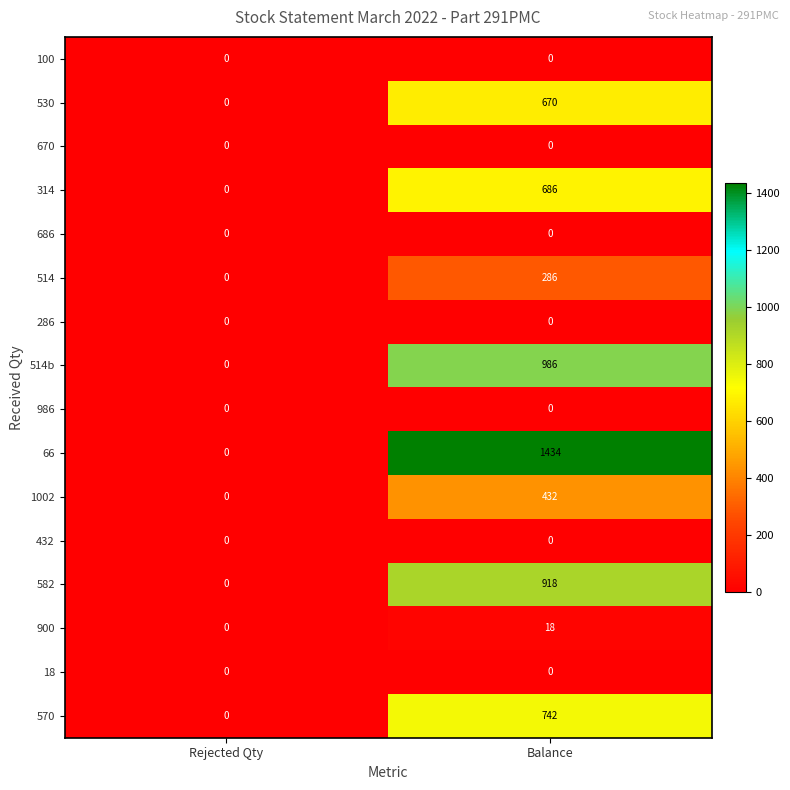

At which label is 570 closest to 371?

Rejected Qty